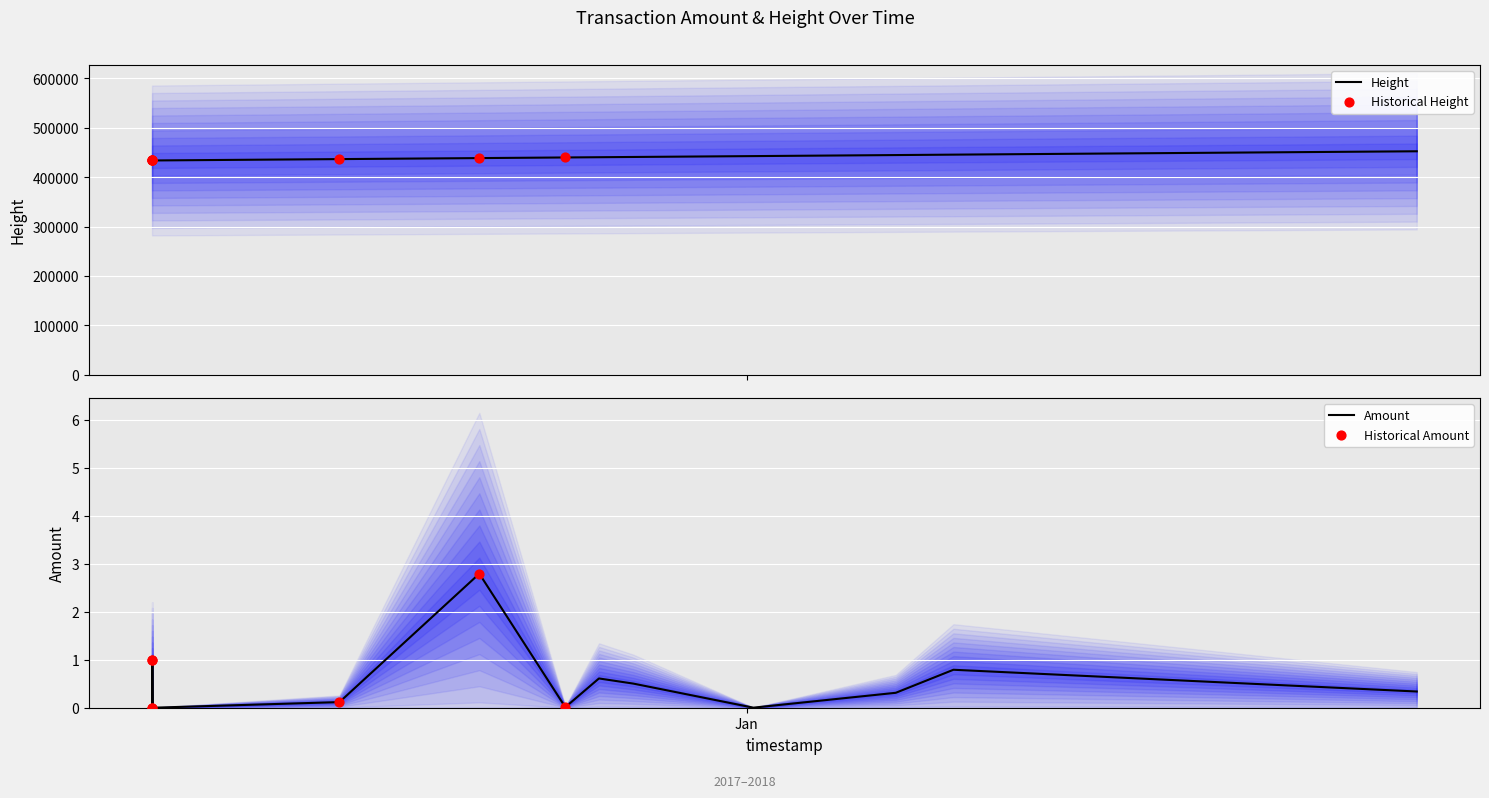

What is the change in value from 2017-12-07 12:43:47 to 2017-12-25 22:08:08?

-0.4